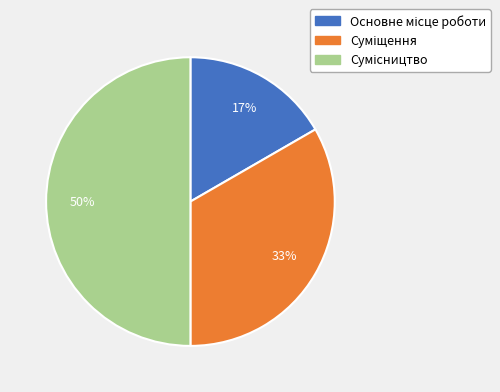

To the nearest percent, what is the average slice percentage?

33%